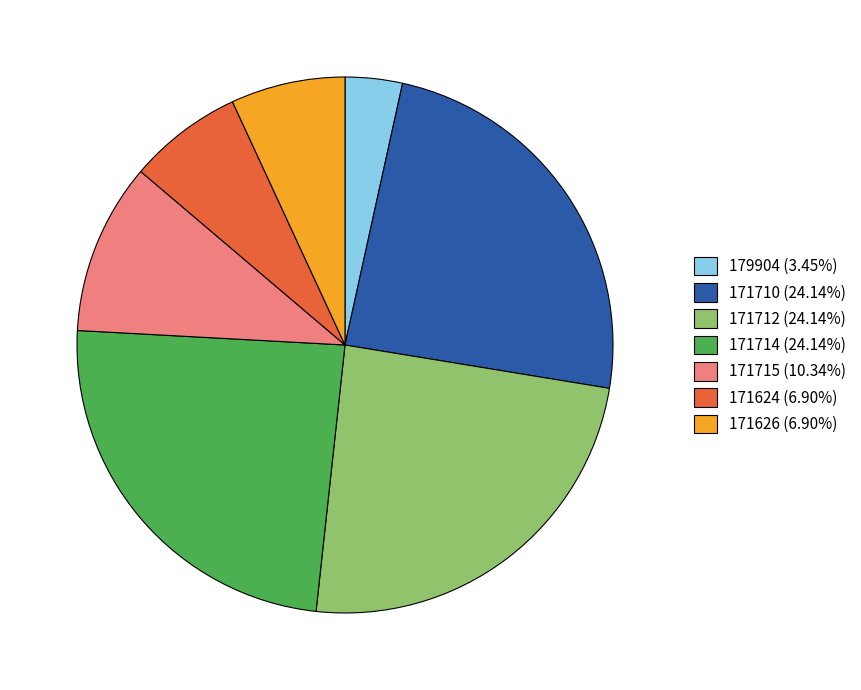

What is the ratio of the value at 171626 (6.90%) to the value at 171624 (6.90%)?

1.0